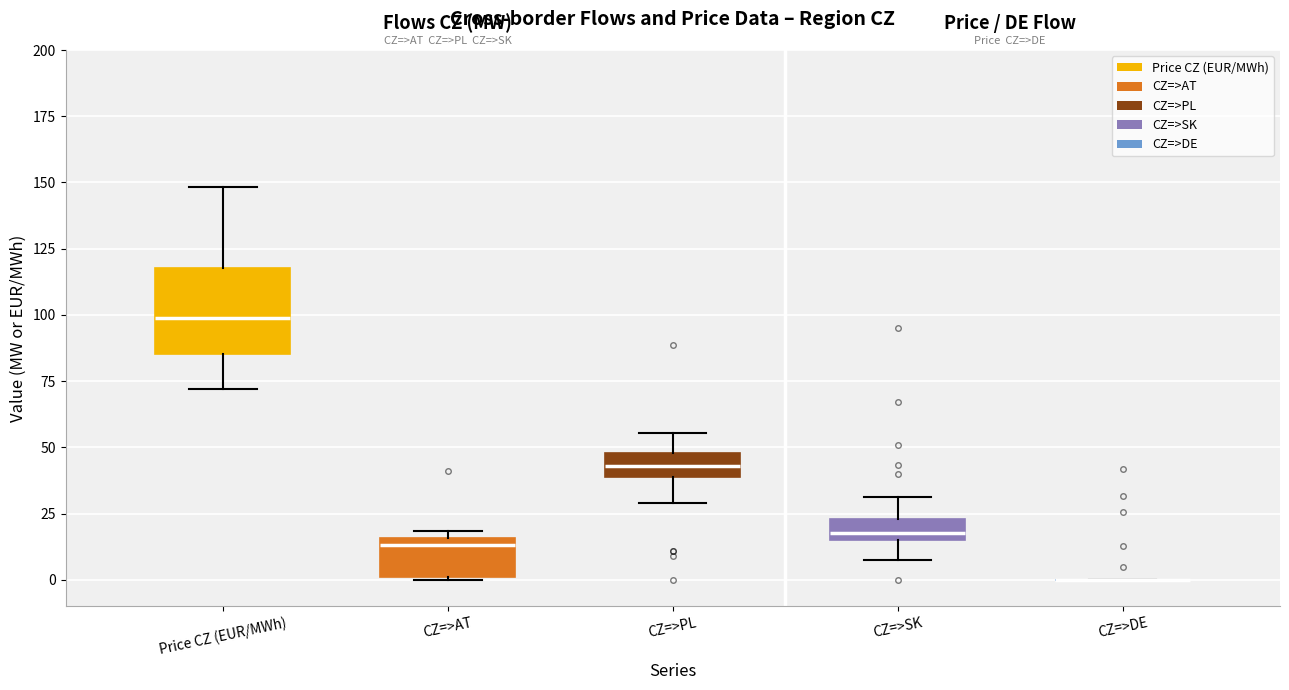

Comparing the boxes themselves (not the whiskers), which one is the tallest?

Price CZ (EUR/MWh)